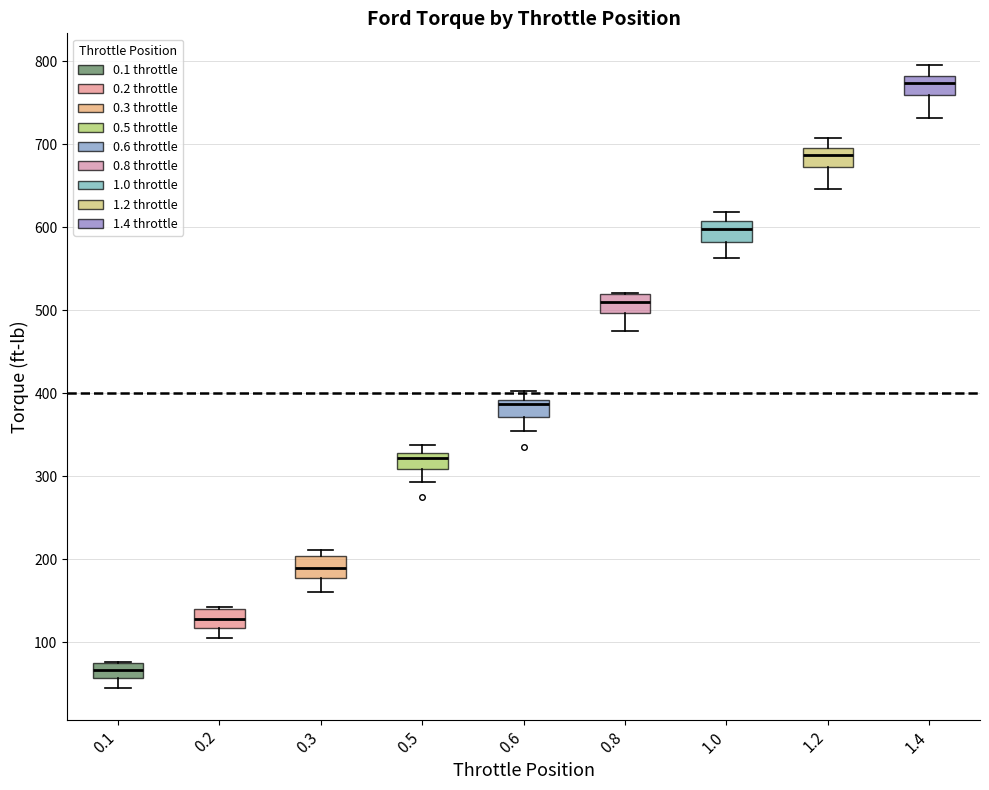

Which box has the lowest median line?

0.1